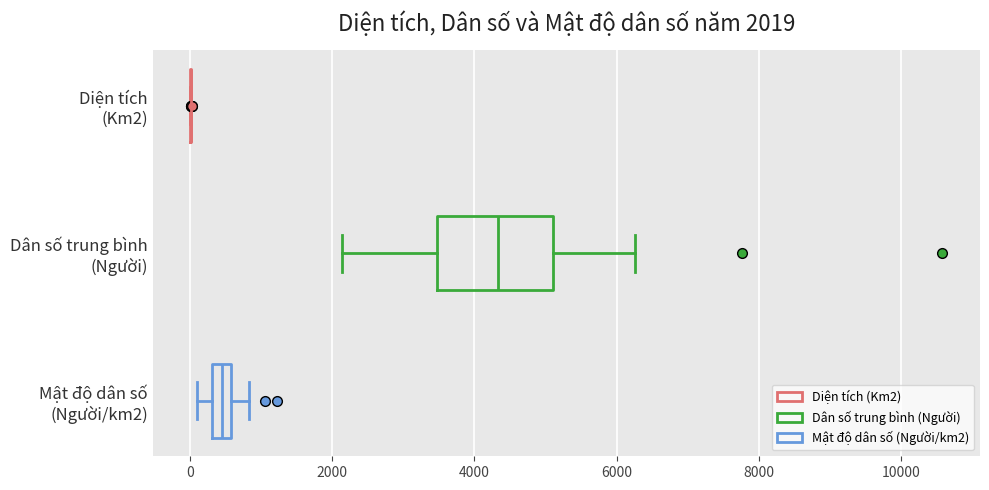

Comparing the boxes themselves (not the whiskers), which one is the widest?

Dân số trung bình (Người)